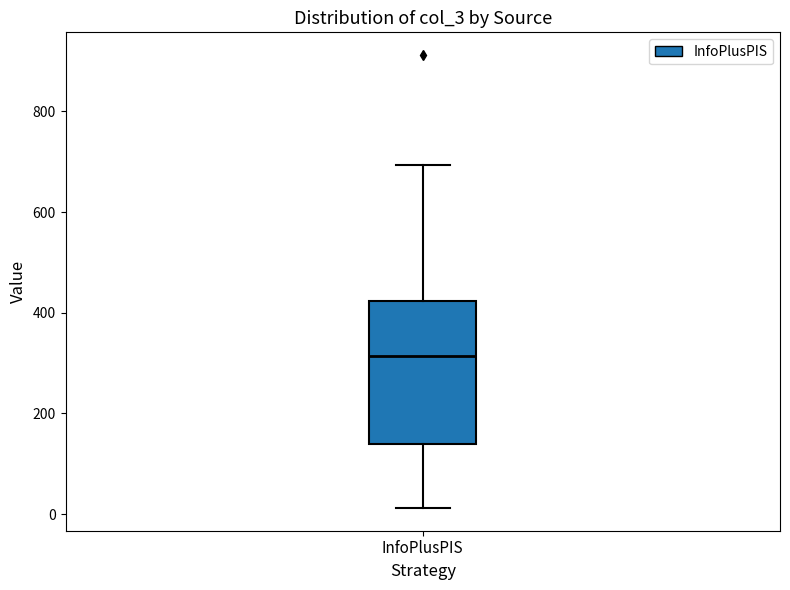

Read this box plot against the y-axis: the position of the median line, the range covered by the box, and the ends of both whiskers. The values are not printed on the chart, so give them approximately, as read against the axis.

median 320, box 140 to 420, whiskers 20 to 700